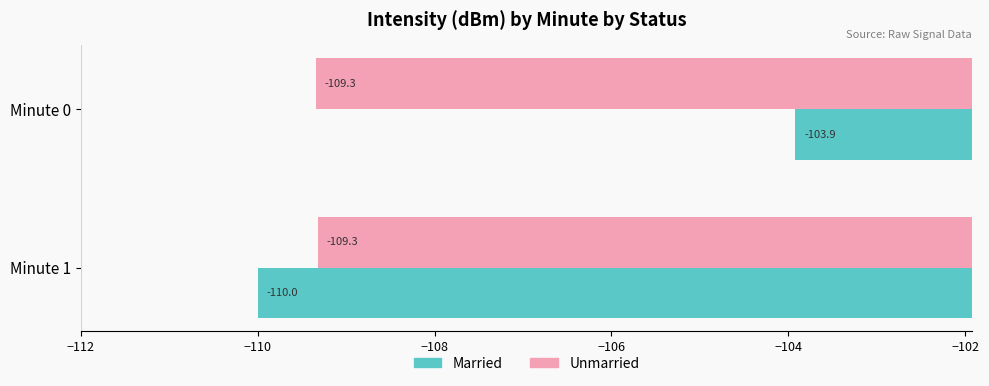

Which category has the highest value in the Married series?

Minute 0